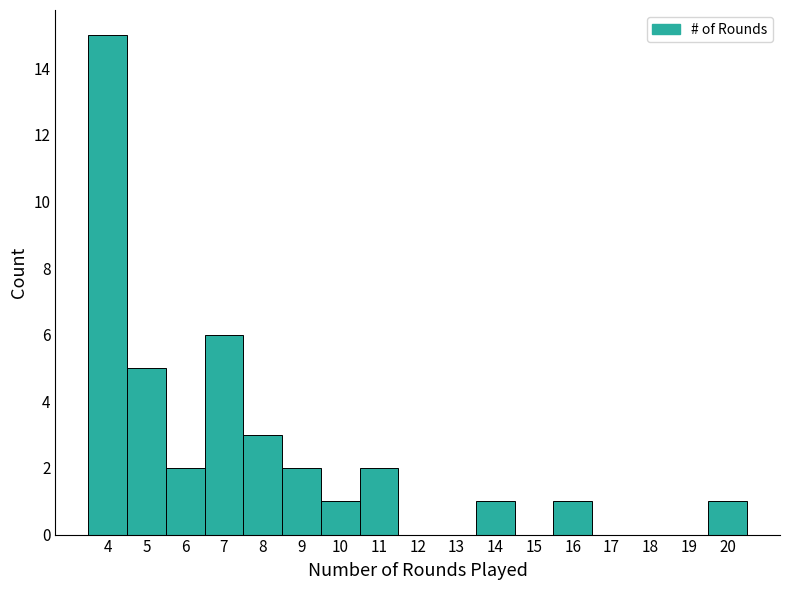

Reading right to left, transcribe all the data shown in this chart.

20=1	19=0	18=0	17=0	16=1	15=0	14=1	13=0	12=0	11=2	10=1	9=2	8=3	7=6	6=2	5=5	4=15